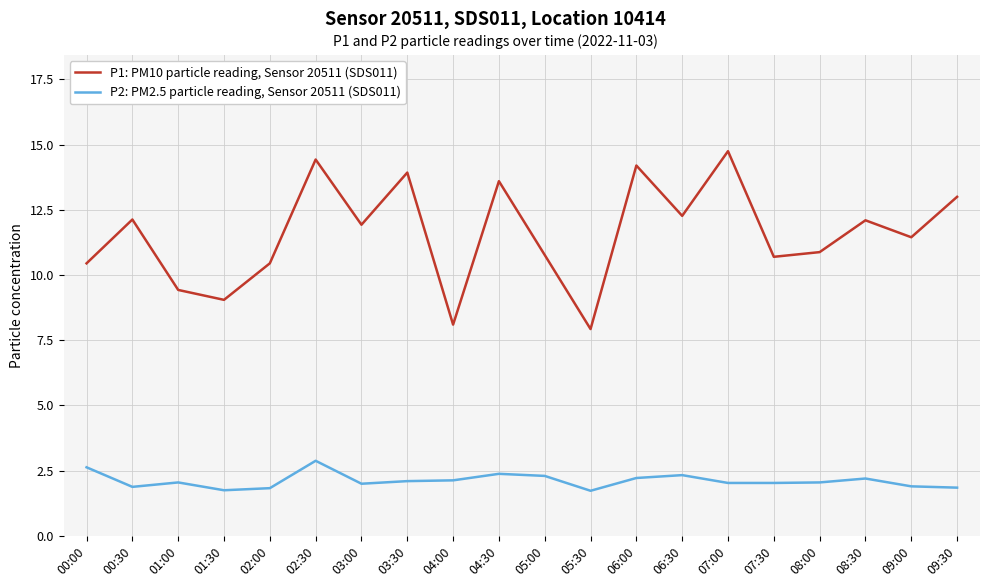

How many interior local peaks does the P1: PM10 particle reading, Sensor 20511 (SDS011) series have?

7